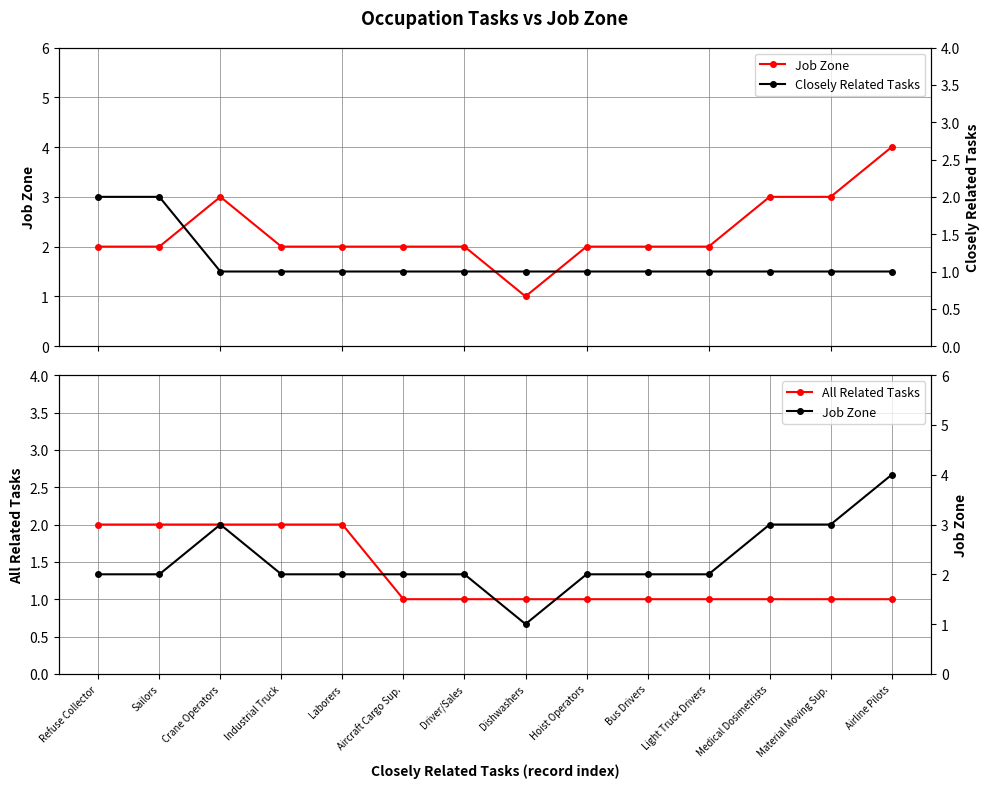

Which label corresponds to the smallest value in the chart?

Dishwashers